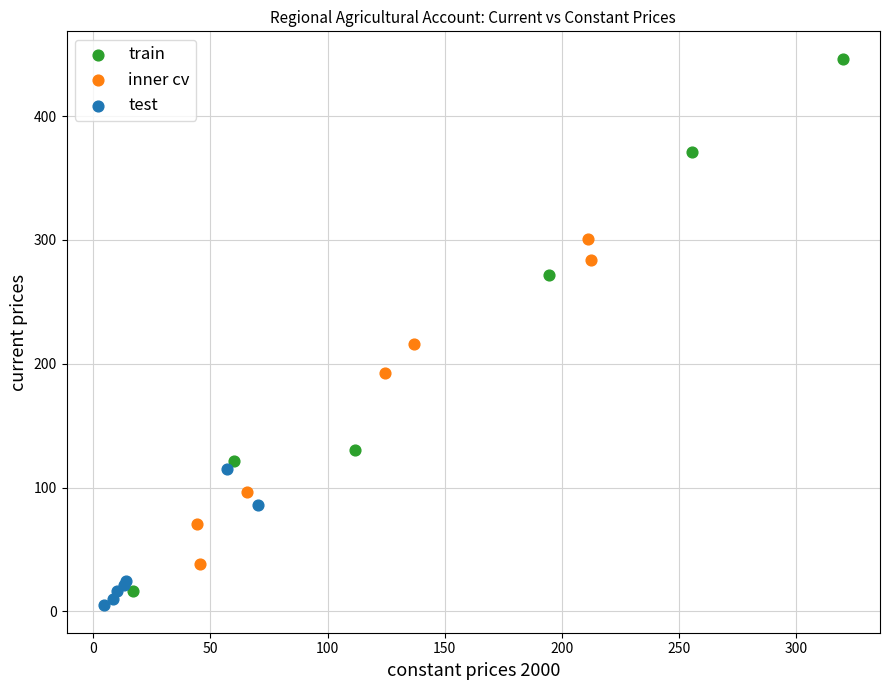

Which series reaches the maximum Y coordinate?

train